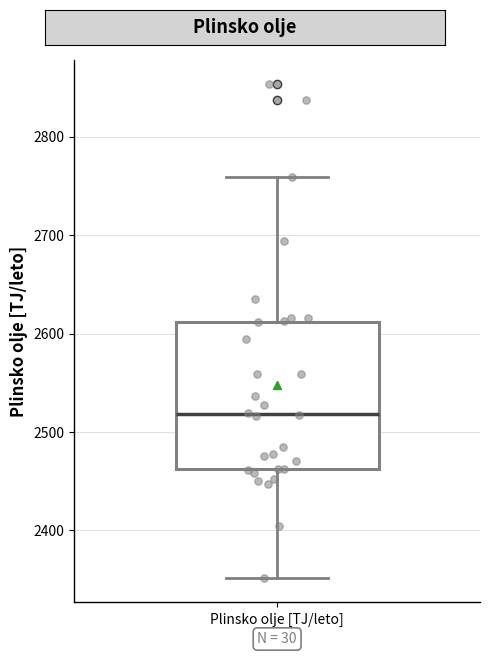

Read this box plot against the y-axis: the position of the median line, the range covered by the box, and the ends of both whiskers. The values are not printed on the chart, so give them approximately, as read against the axis.

median 2520, box 2460 to 2610, whiskers 2350 to 2760